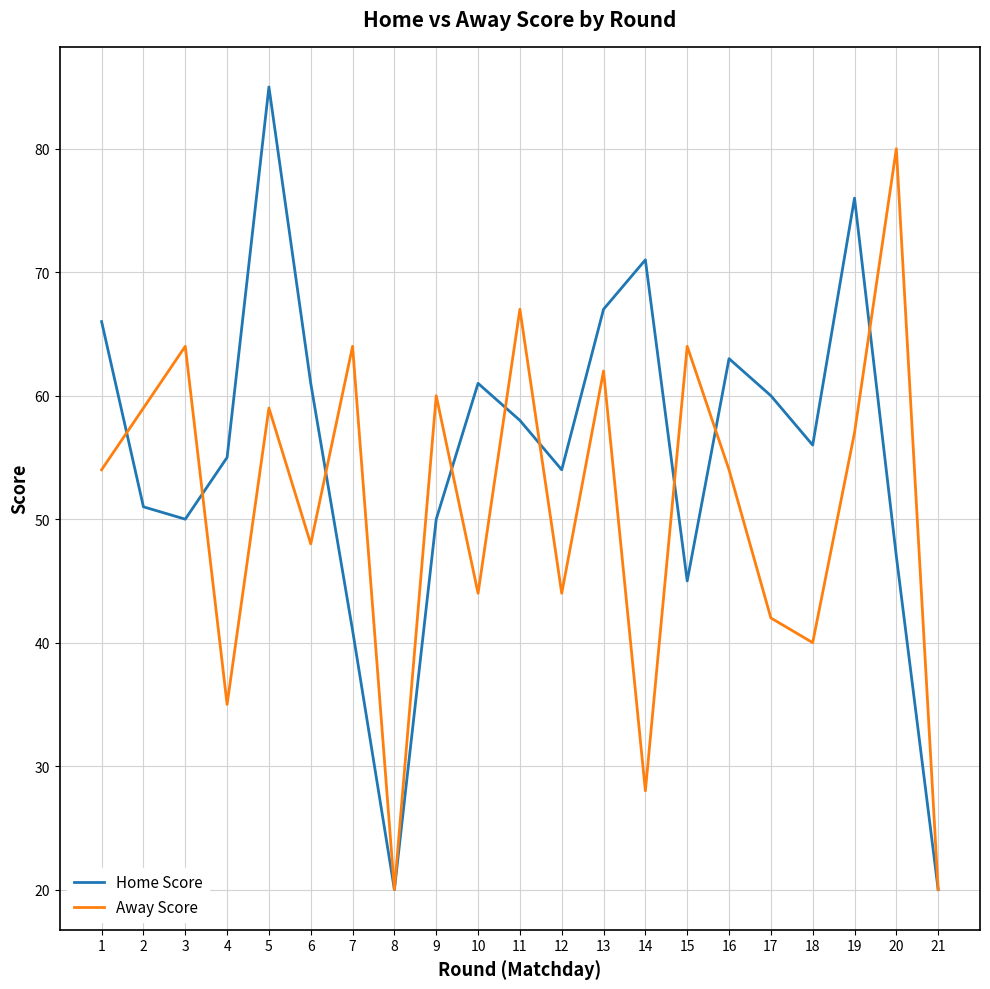

What is the smallest value displayed?

20